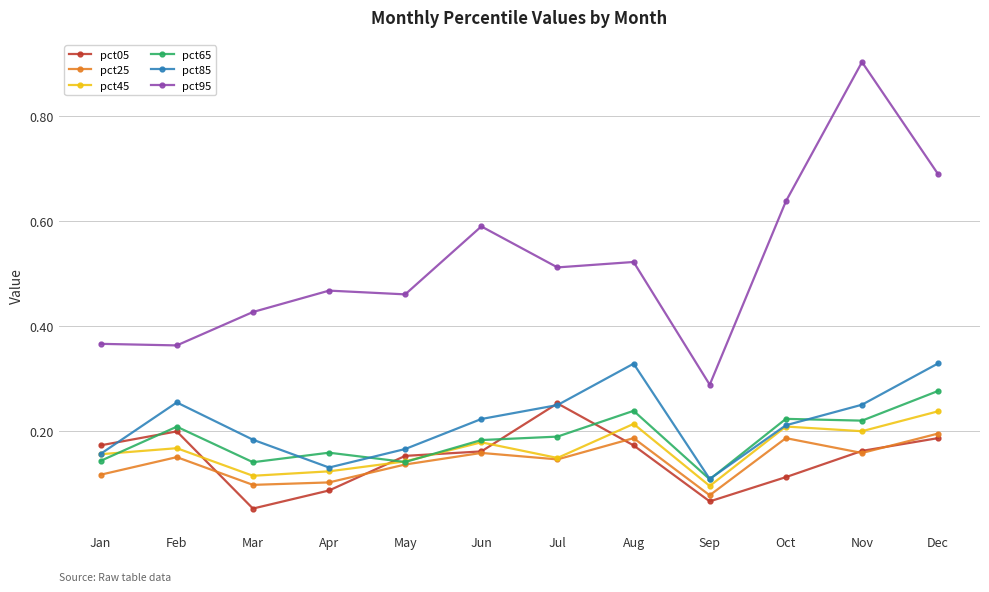

True or false: pct25 and pct85 cross at least once.

False